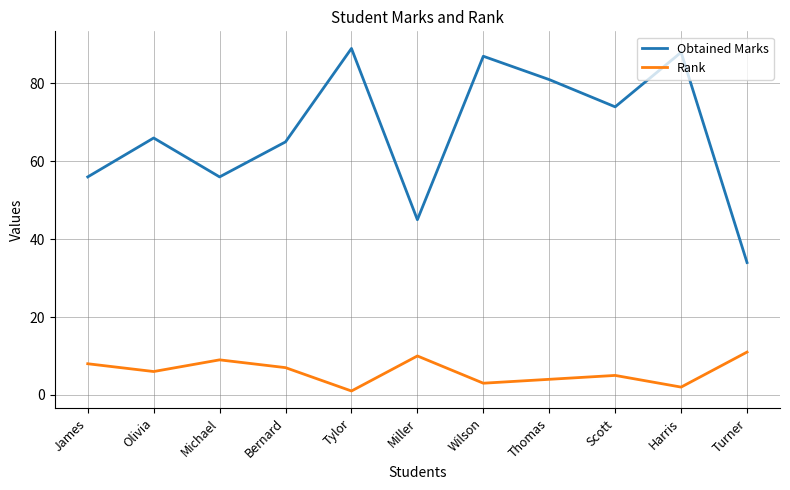

At which category does the chart reach its minimum across all series?

Tylor